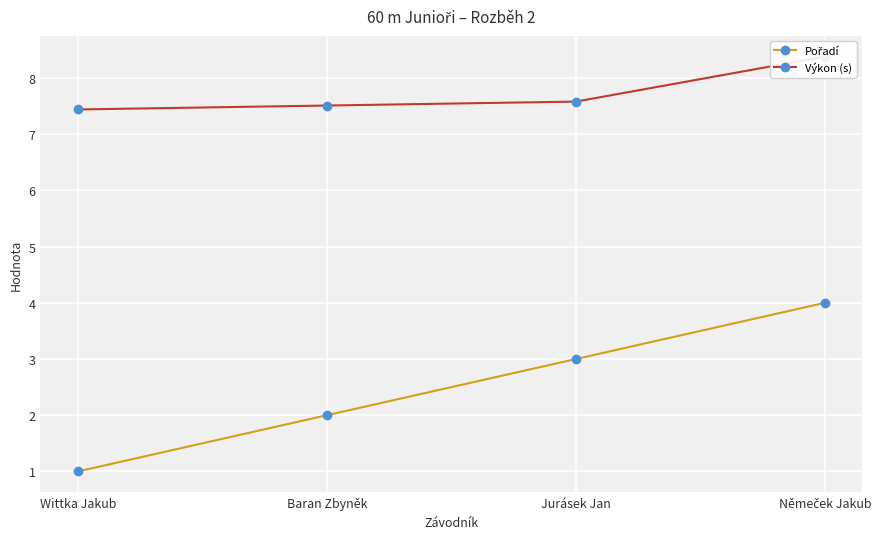

What is the difference between the maximum and minimum values in the Pořadí series?

3.0